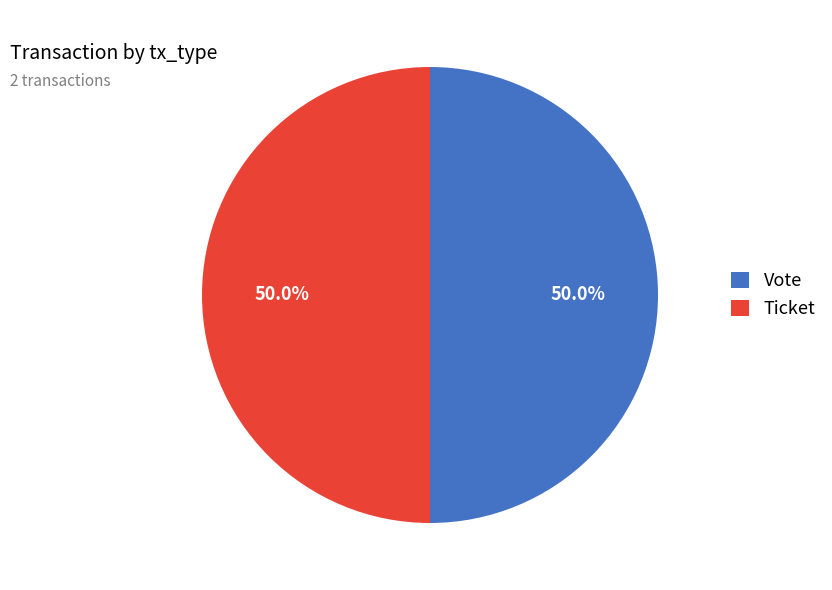

To the nearest percent, what portion does Vote represent?

50%